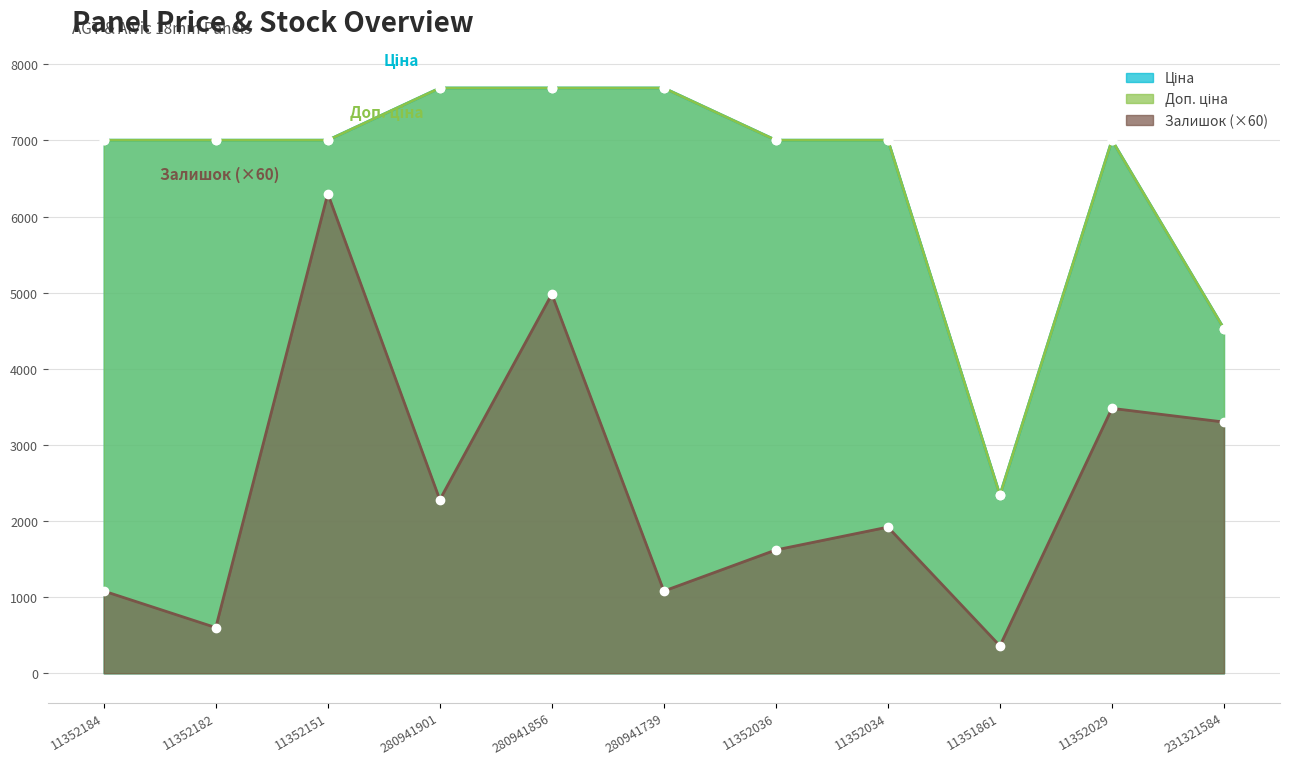

At which label does Залишок first exceed 1920?

11352151